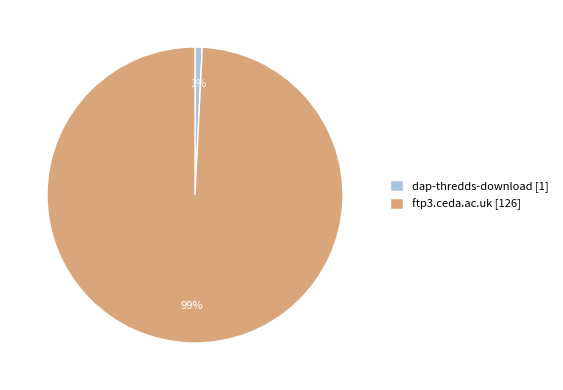

The ftp3.ceda.ac.uk slice represents 99% of the pie. True or false?

True